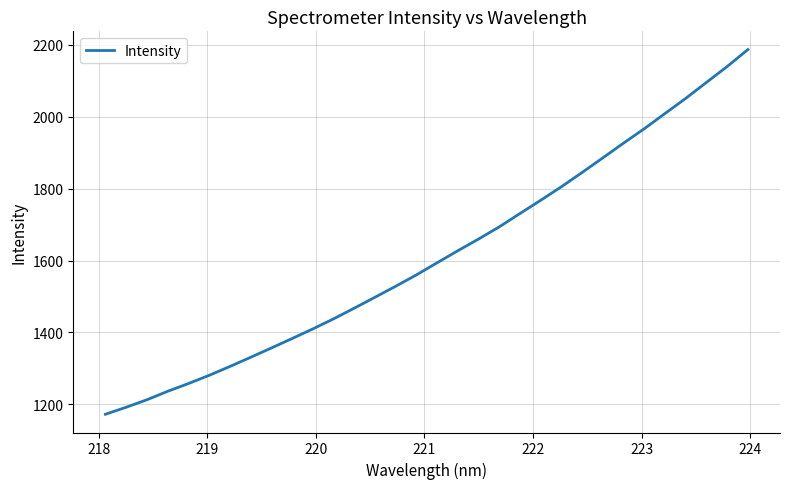

What is the minimum value shown in the chart?

1172.5